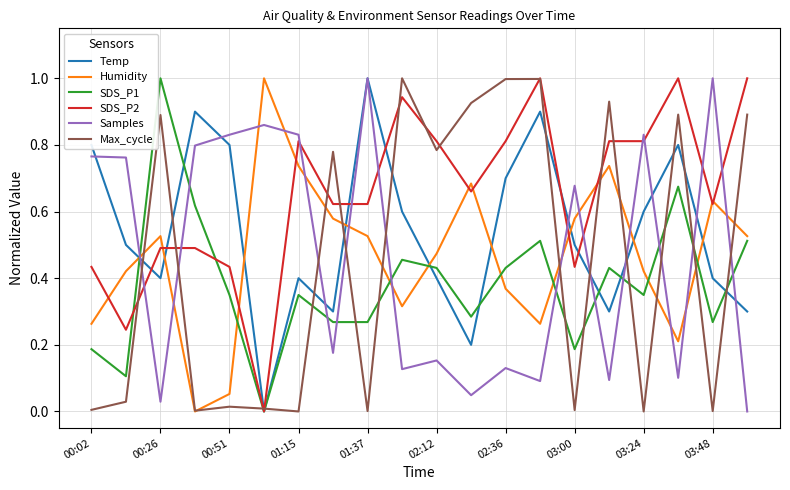

Which series ends up on top after the final intersection of SDS_P1 and Samples?

SDS_P1